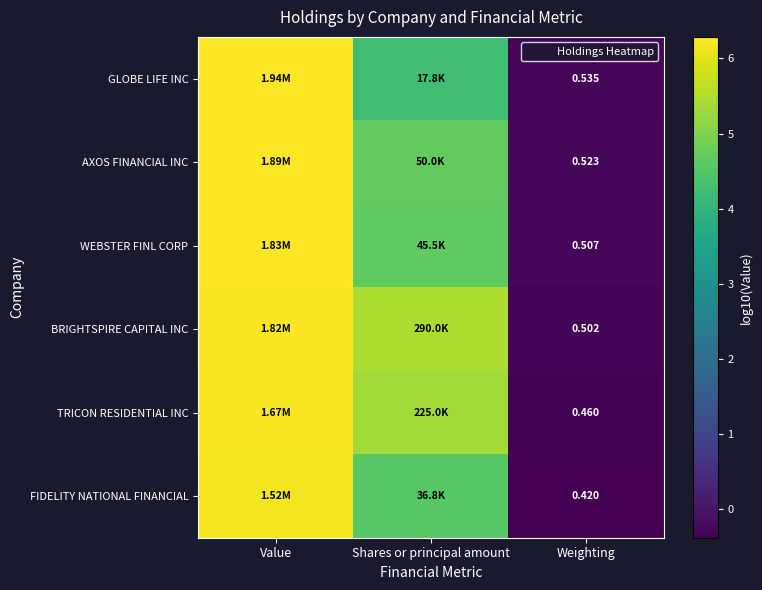

What is the greatest value displayed?

6.3